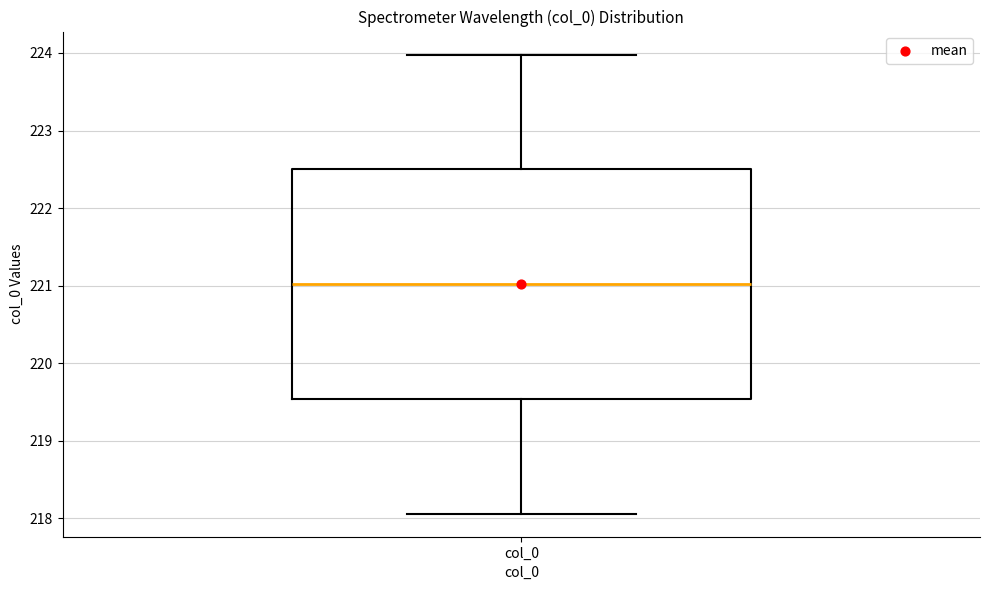

Where does the upper whisker of the box for col_0 end on the y-axis? The values are not printed on the chart, so give them approximately, as read against the axis.

224.0